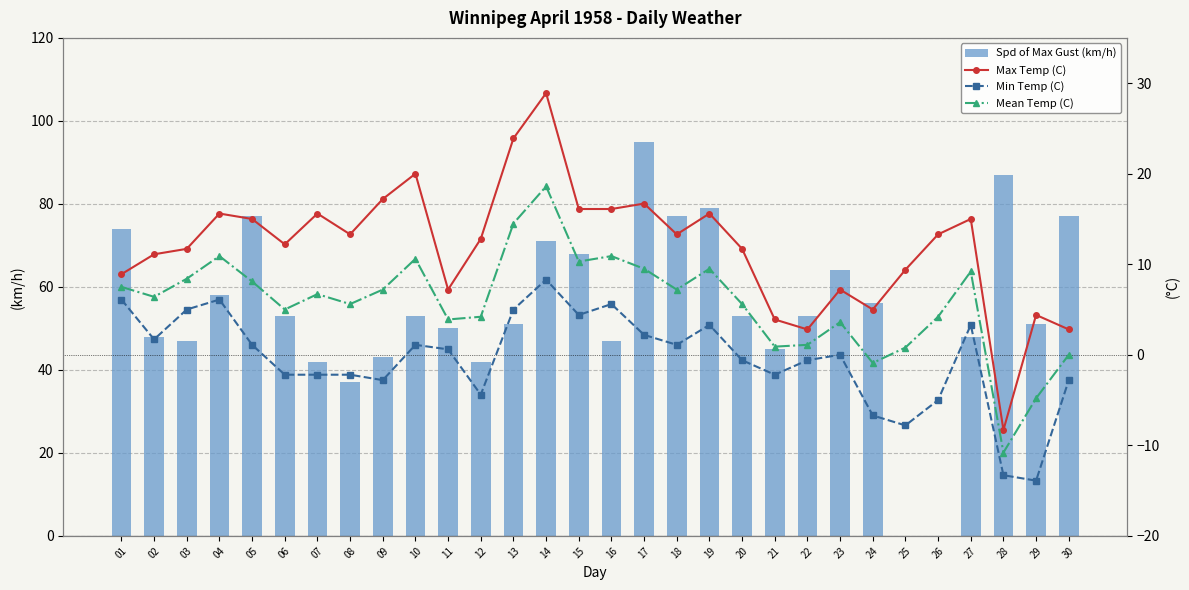

Which series has the largest total across all categories?

Spd of Max Gust (km/h)